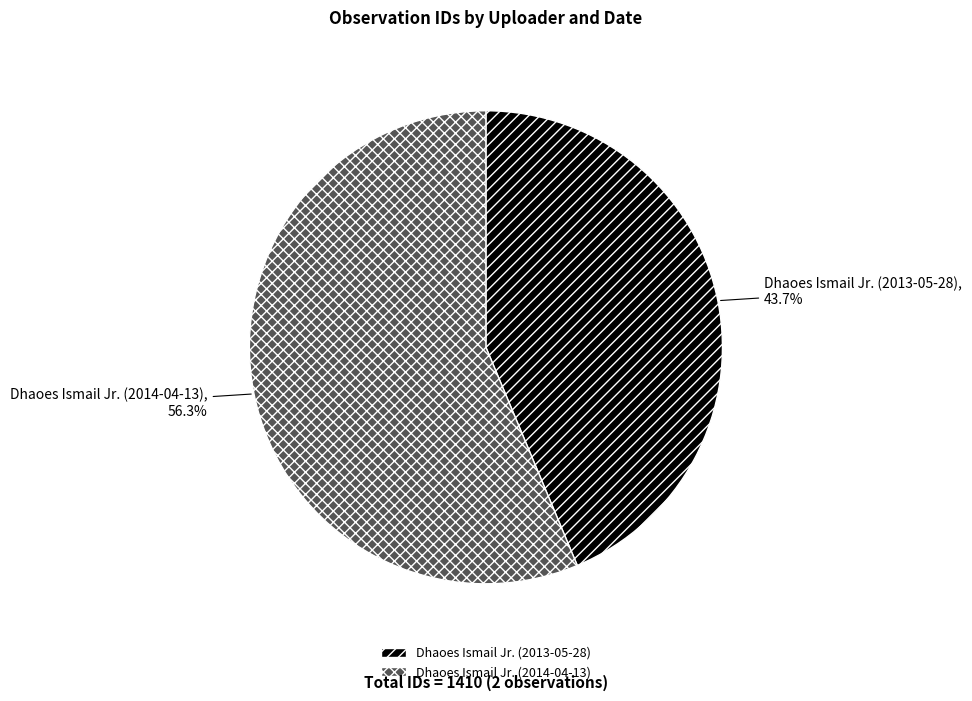

How many slices are in this pie chart?

2